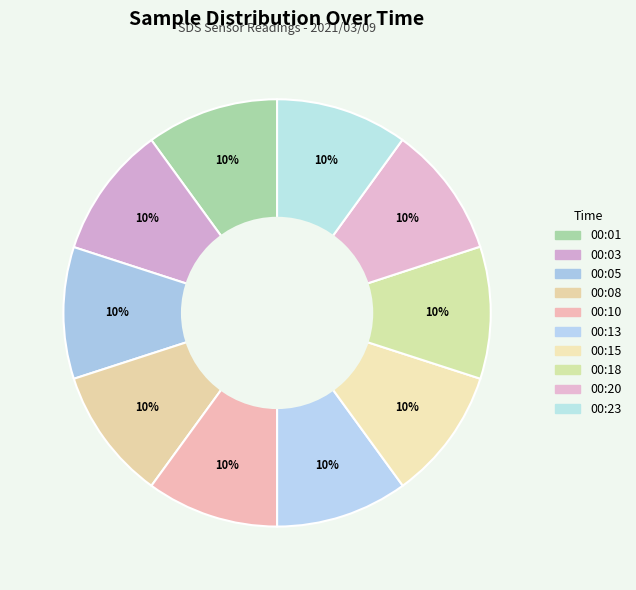

How many slices are in this pie chart?

10